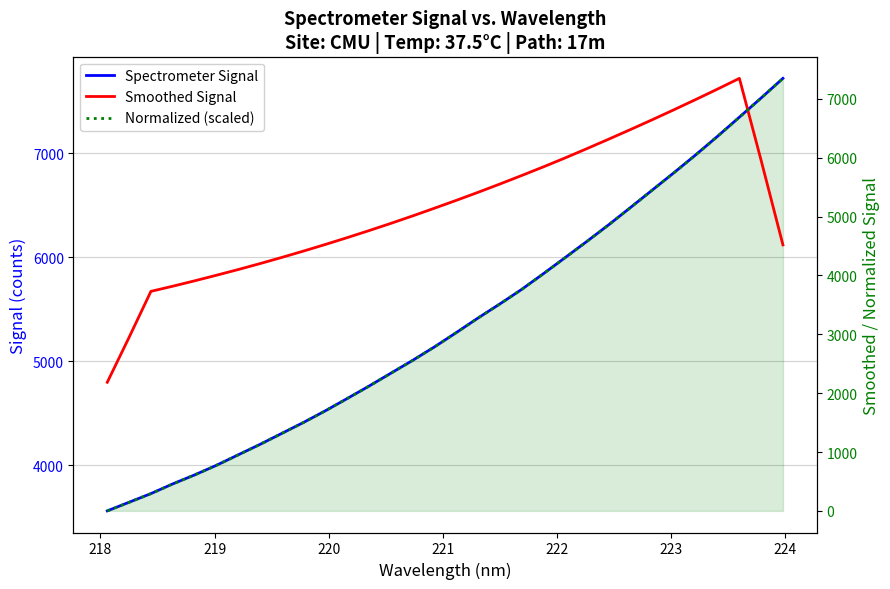

What position from the right is 218?

31